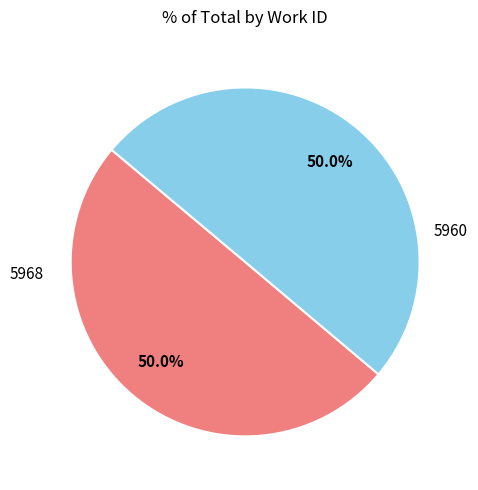

The 5968 slice represents 45% of the pie. True or false?

False